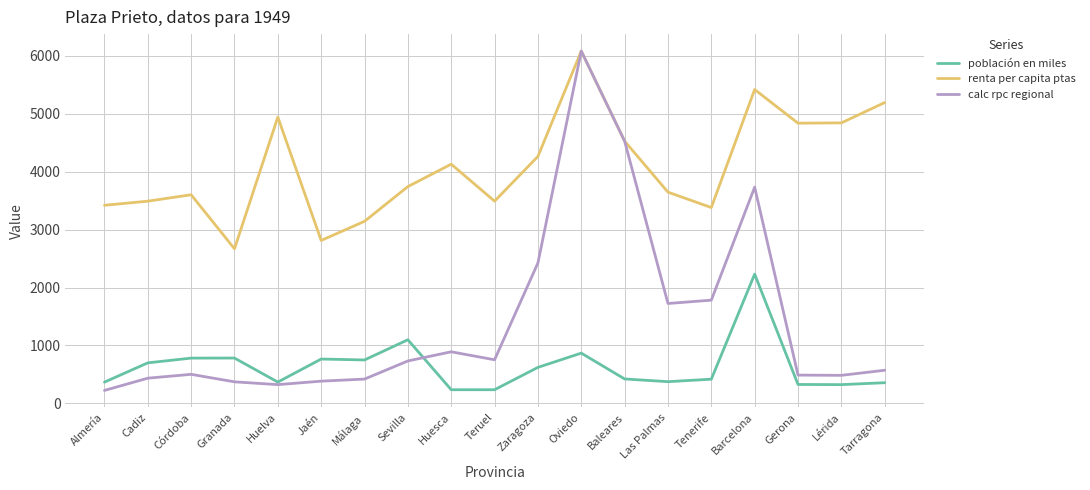

In población en miles, how many points are higher than both neighbors (excluding endpoints)?

5